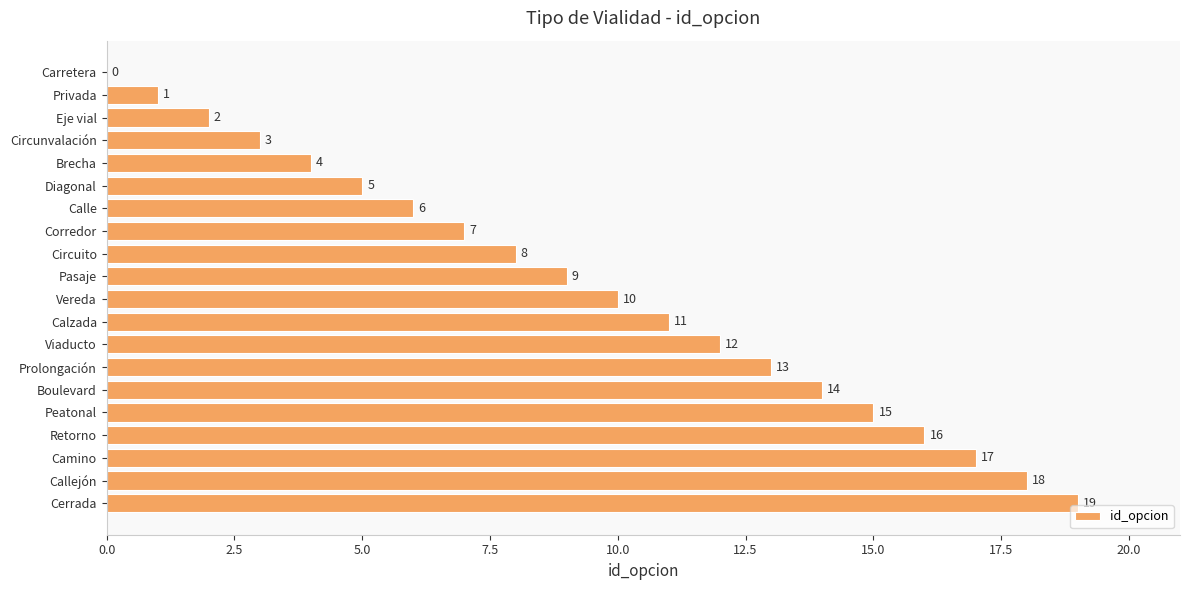

What is the approximate value at Pasaje, to the nearest 5?

10